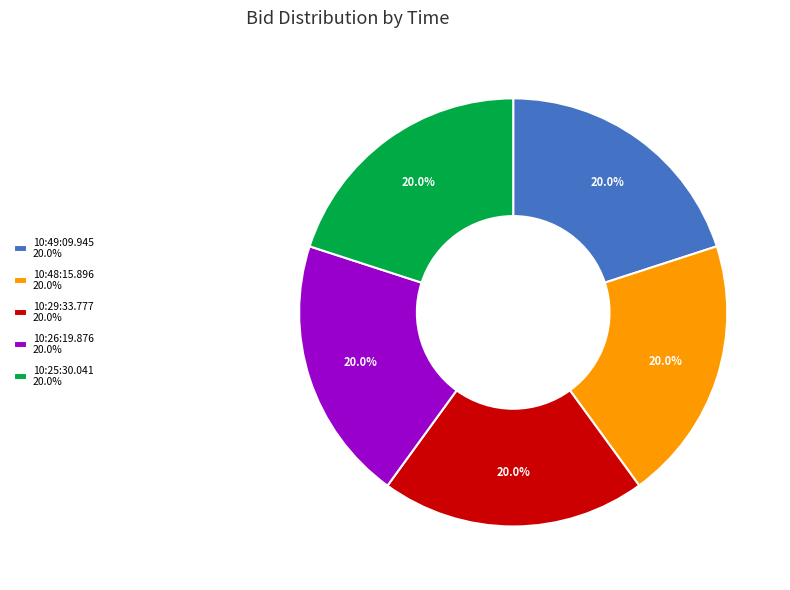

To the nearest percent, what percentage of the pie is 10:48:15.896?

20%